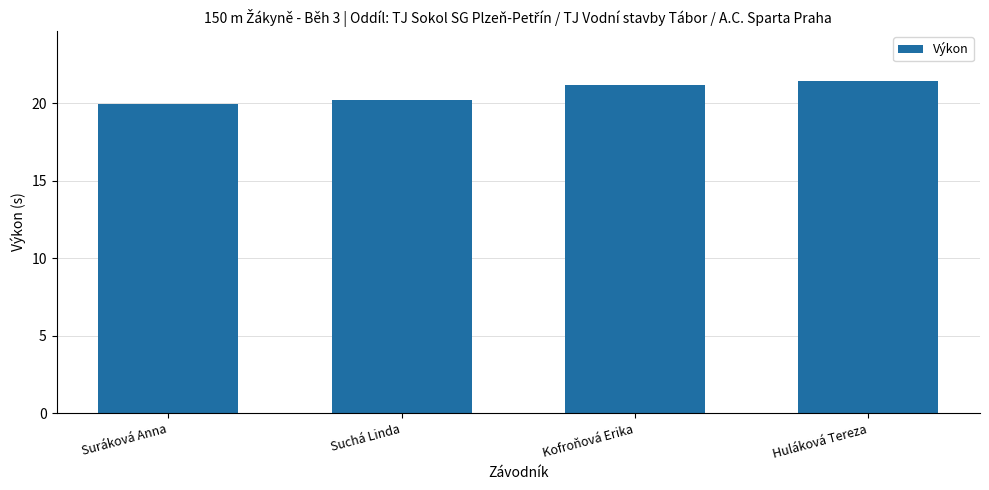

How many values exceed 21?

2